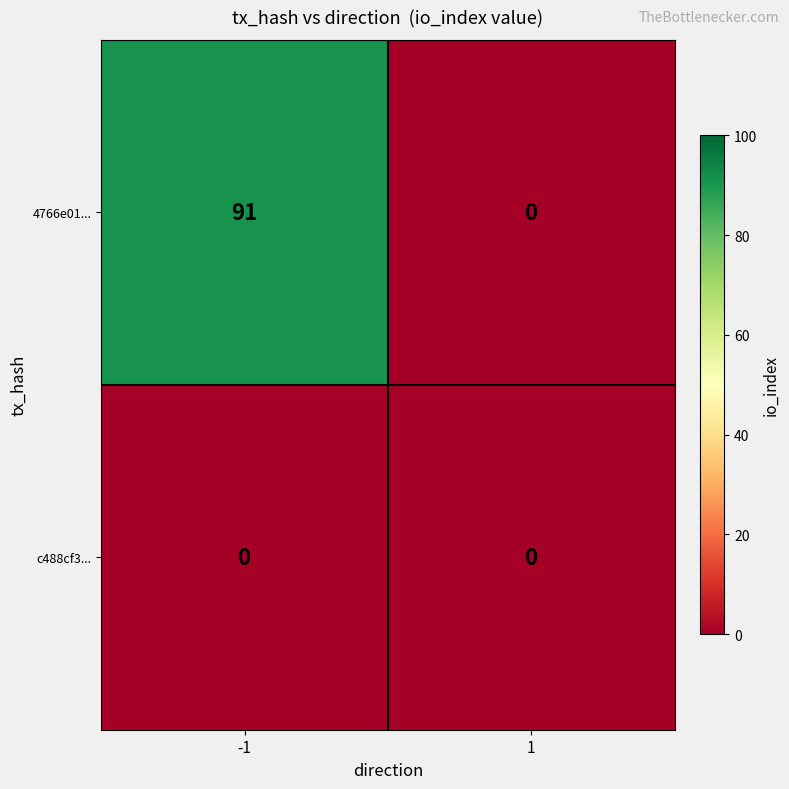

What is the highest value of the 4766e01... series?

91